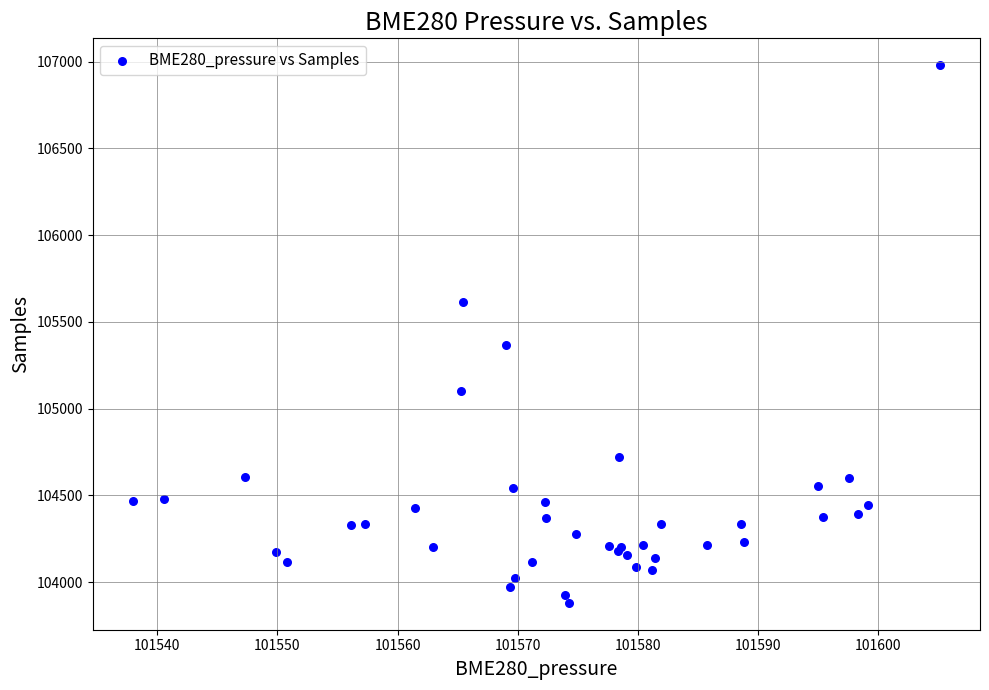

What Y value in the scatter plot is closest to 105430?

105366